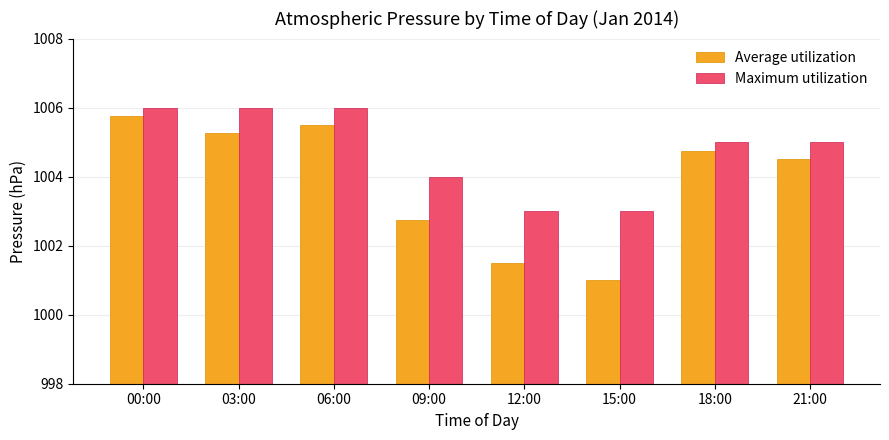

What is the minimum value shown in the chart?

1001.0